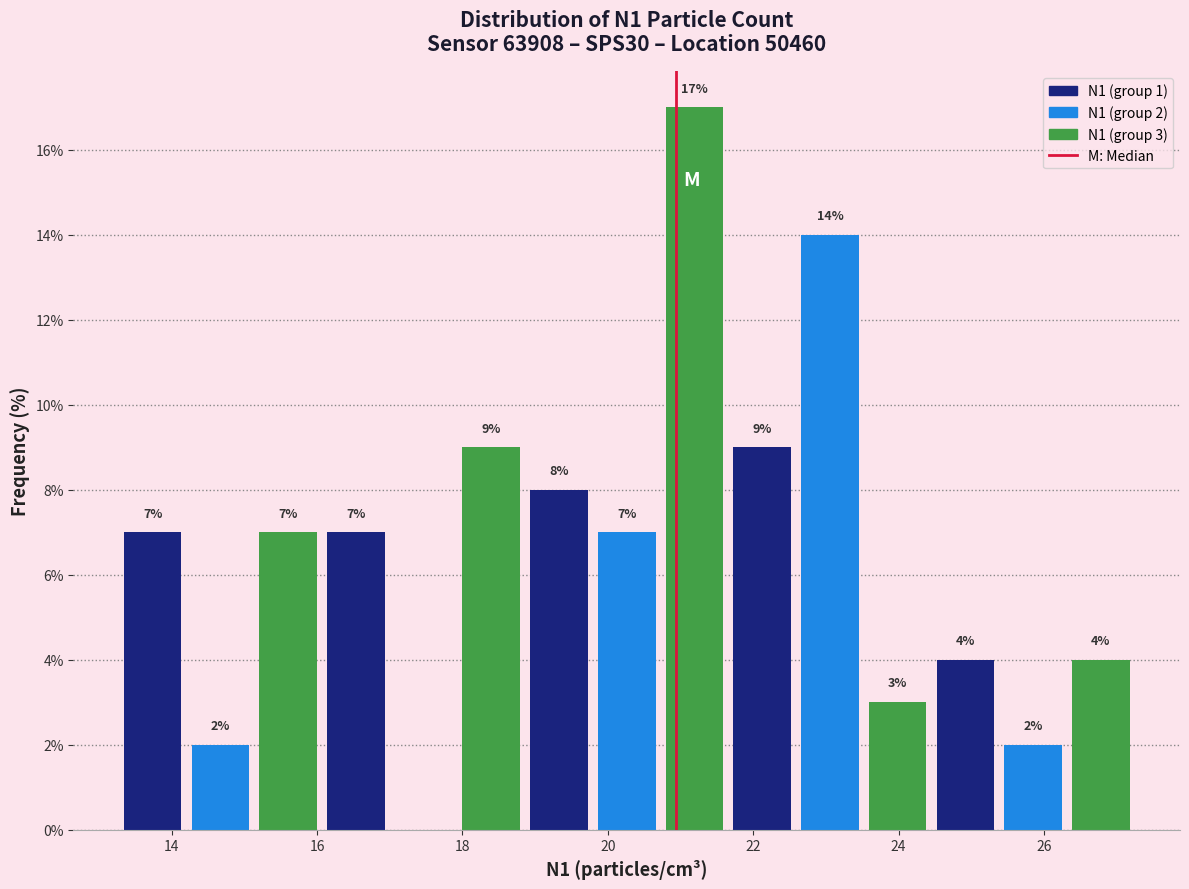

Over which range of the x-axis is the bar tallest?

20.8 to 21.6